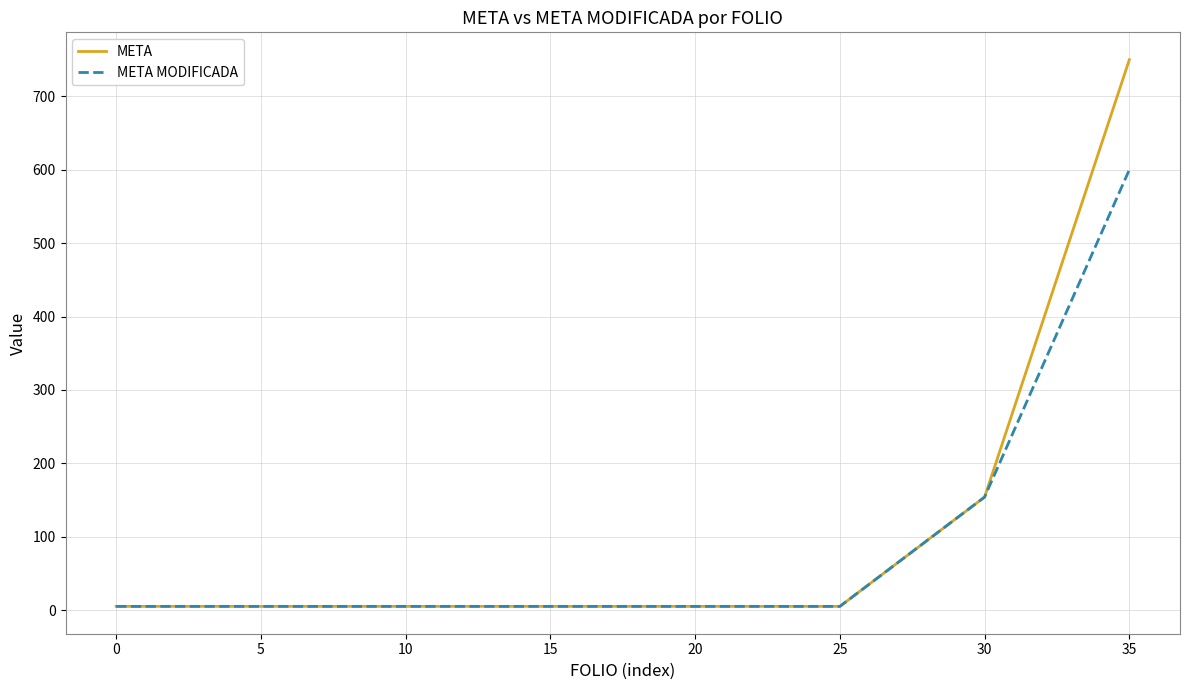

How many distinct data groups are displayed?

2